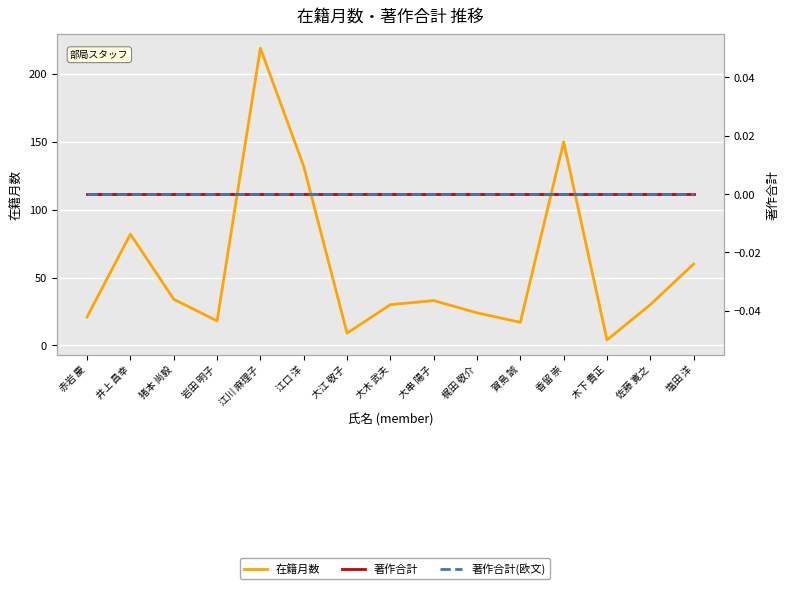

True or false: 著作合計(欧文) and 在籍月数 intersect in this chart.

False